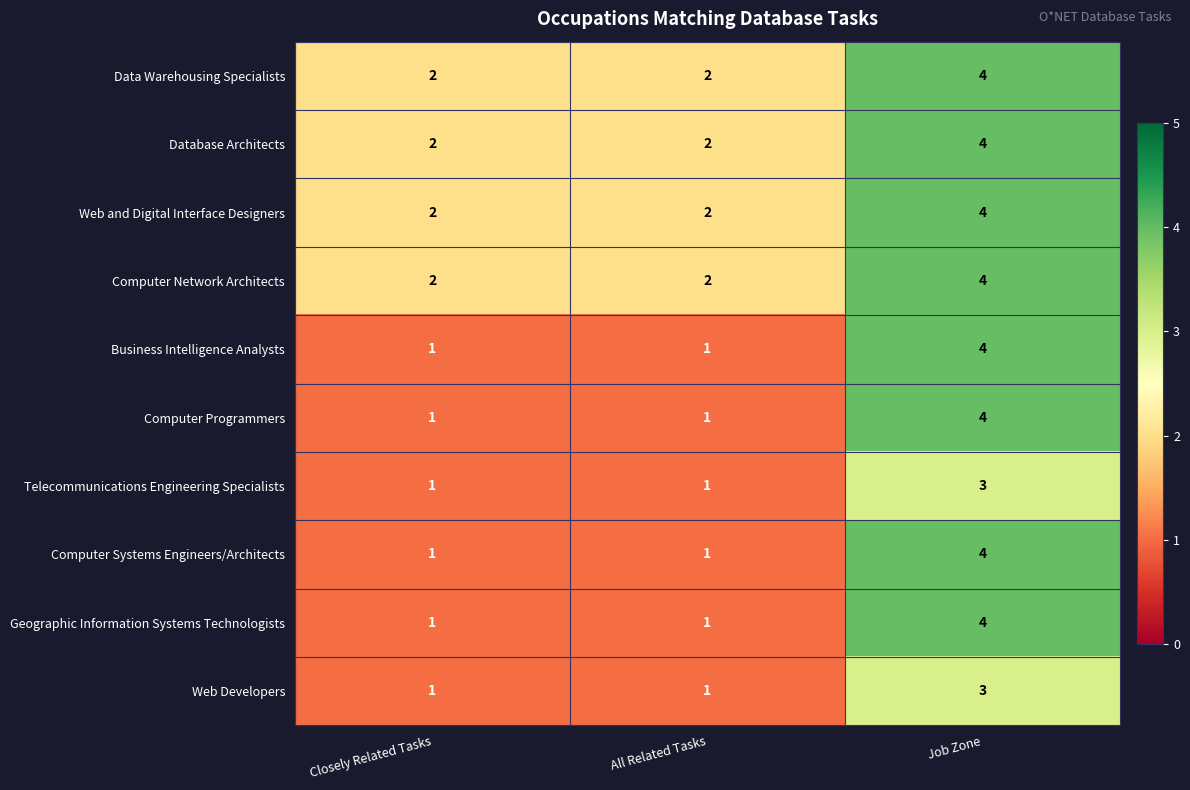

What is the spread (max minus min) of values at Job Zone?

1